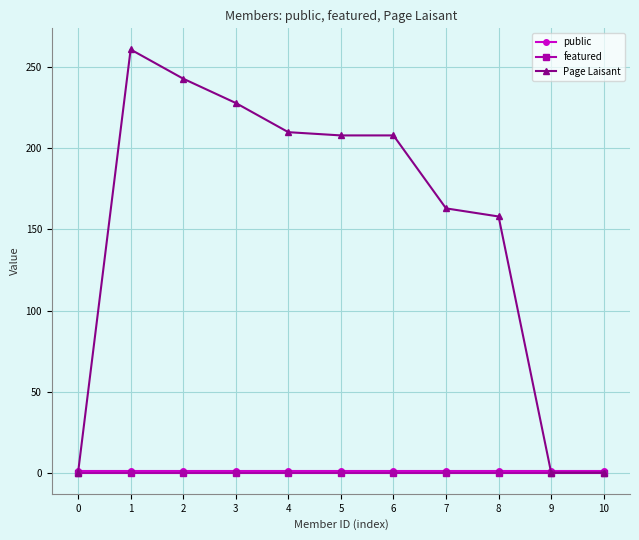

What is the maximum value for Page Laisant?

261